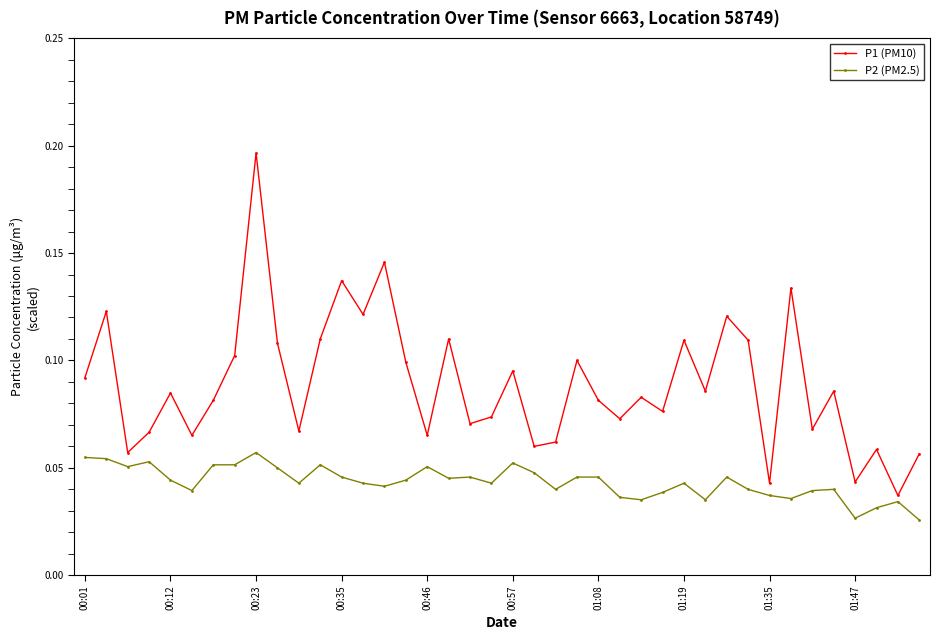

List the series in order of their peak value, lowest first.

P2 (PM2.5), P1 (PM10)